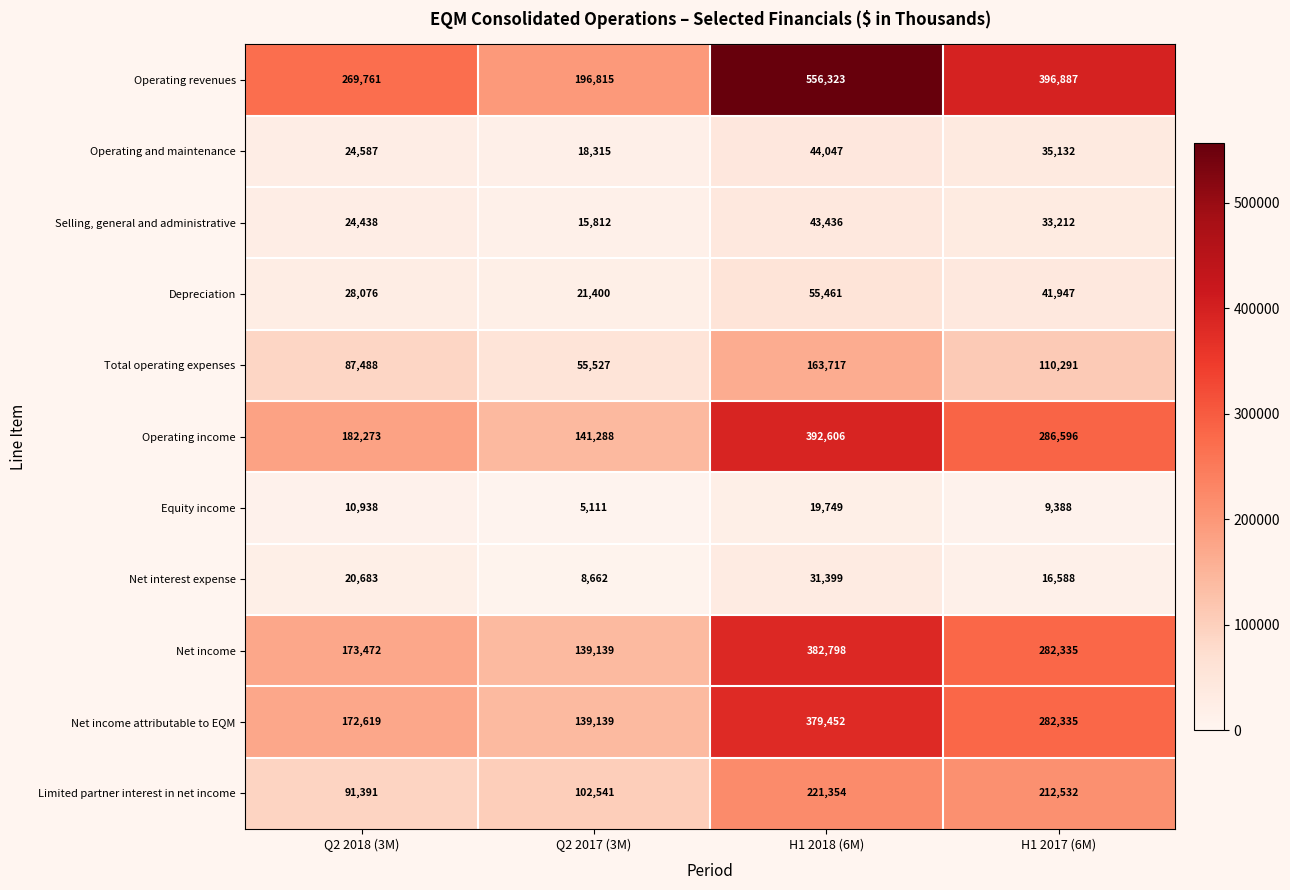

What is the total value across all series at H1 2018 (6M)?

2290342